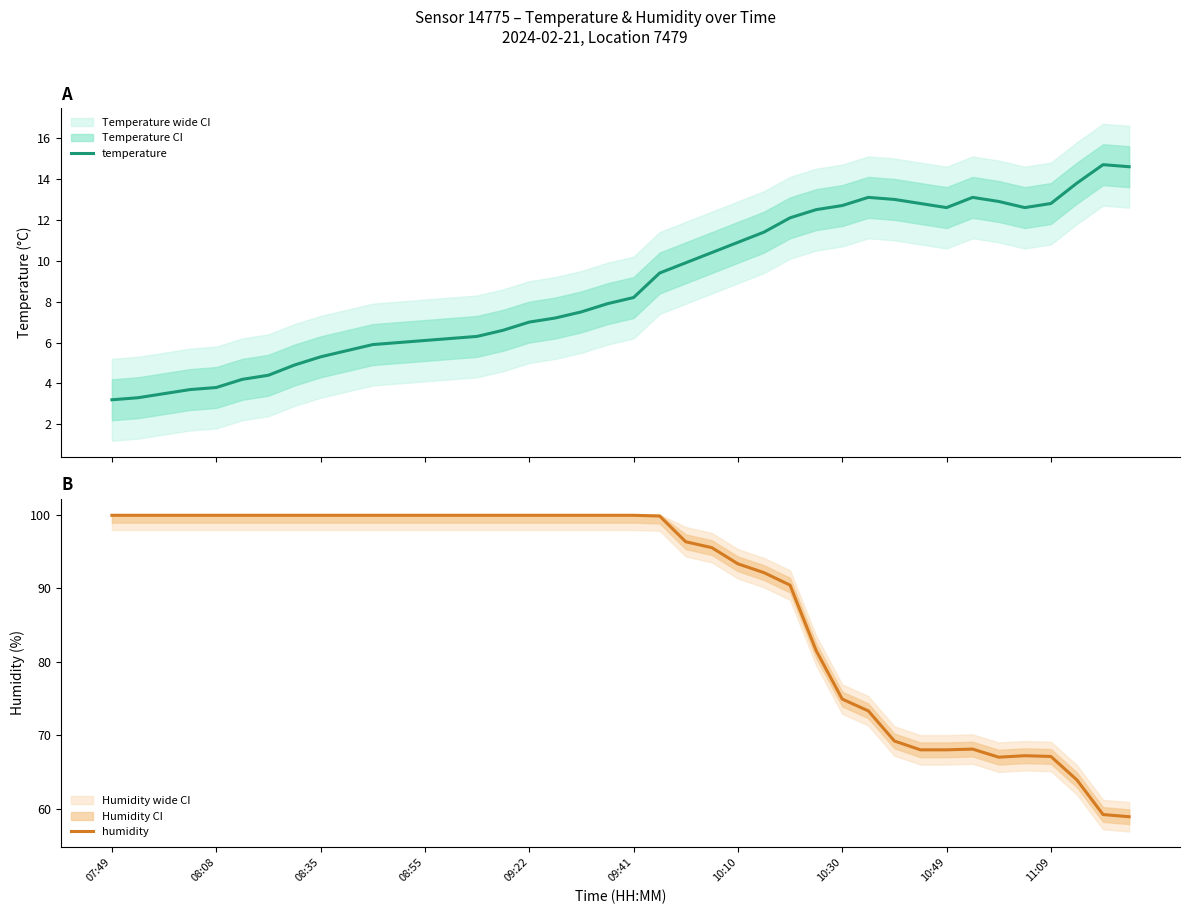

List the series in order of their overall mean, lowest first.

temperature, humidity